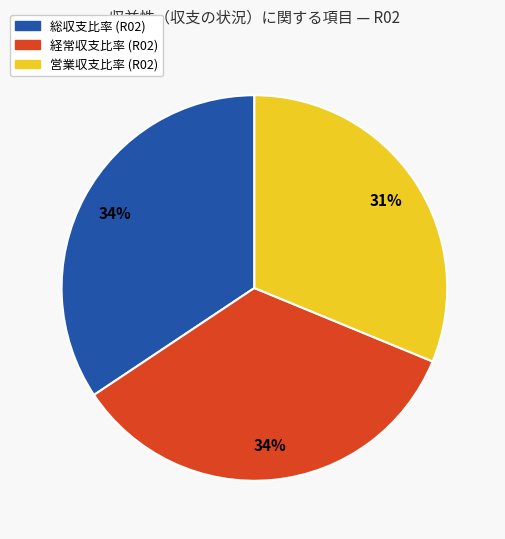

Does any single category account for the majority?

No